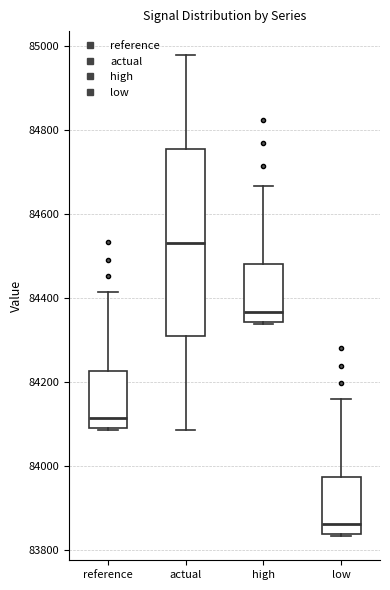

Where does the median line of the box for high sit on the y-axis? The values are not printed on the chart, so give them approximately, as read against the axis.

84360